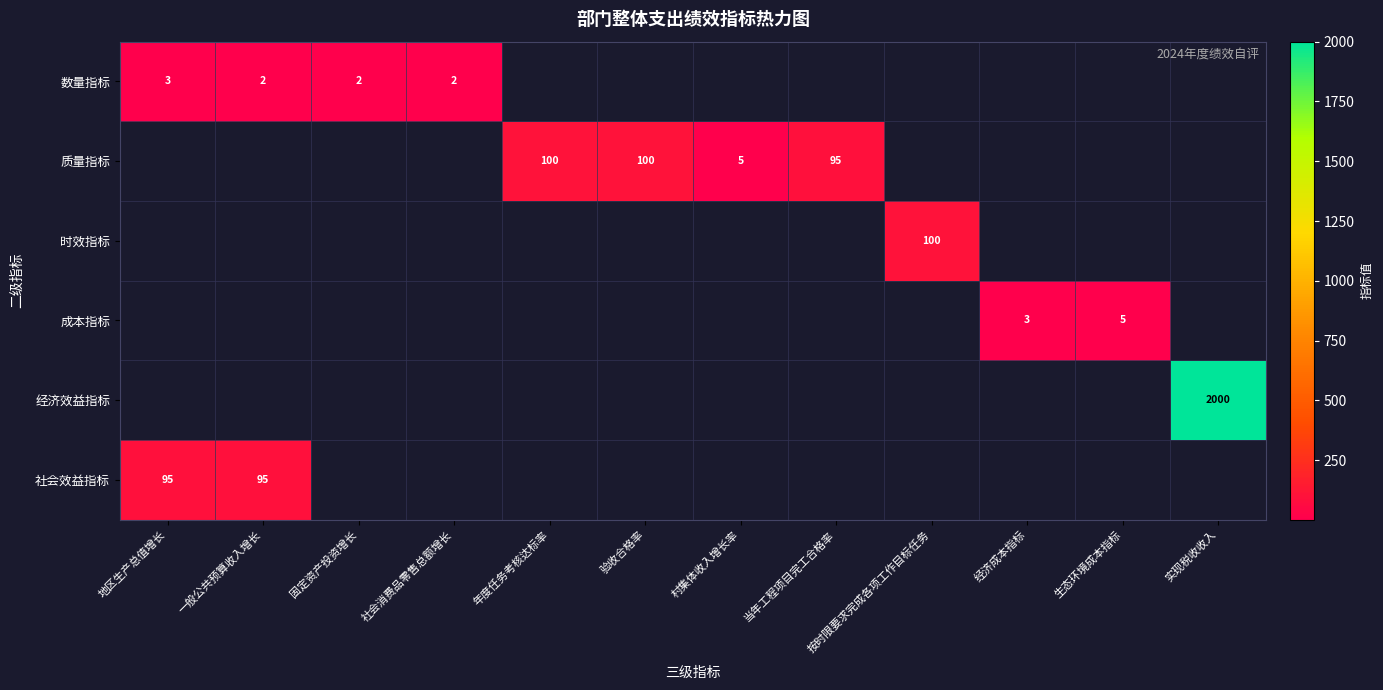

The 数量指标 series shows 1 at 社会消费品零售总额增长. True or false?

False